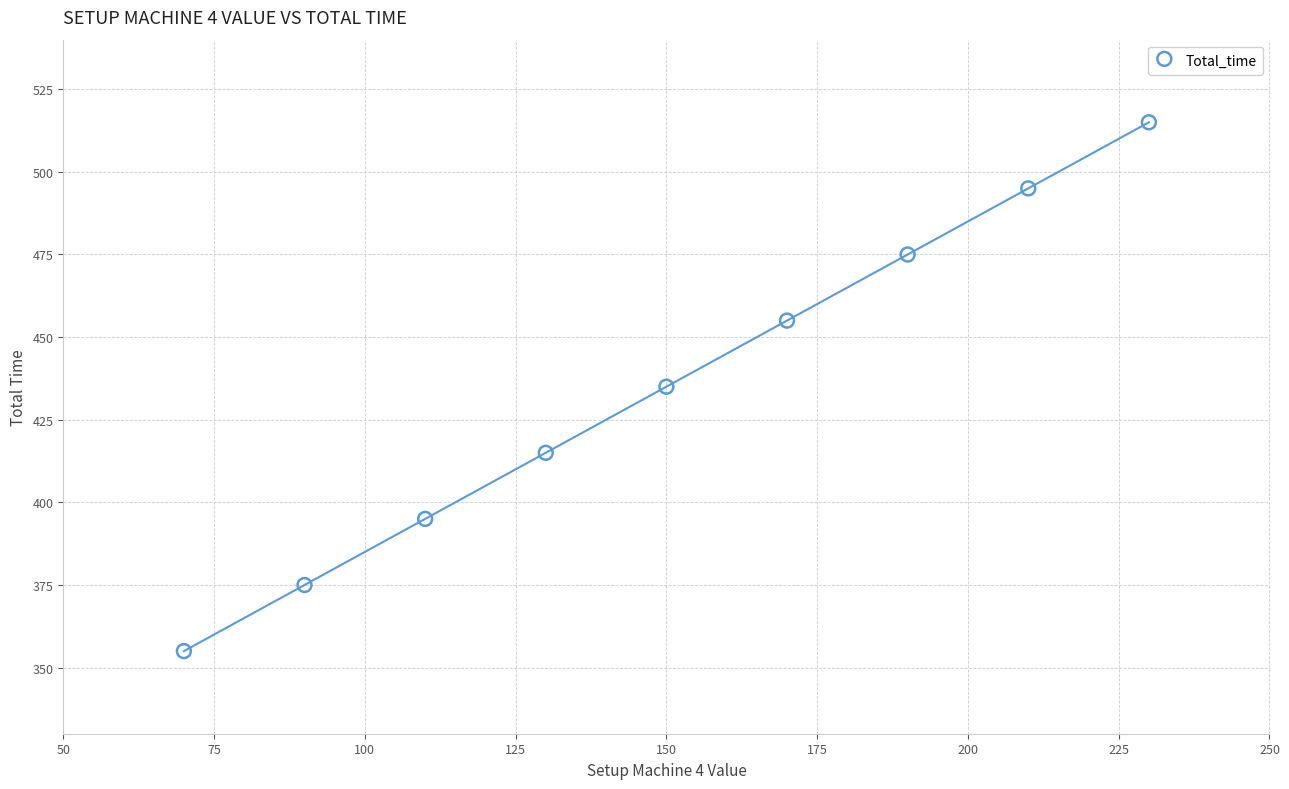

What is the average X value?

150